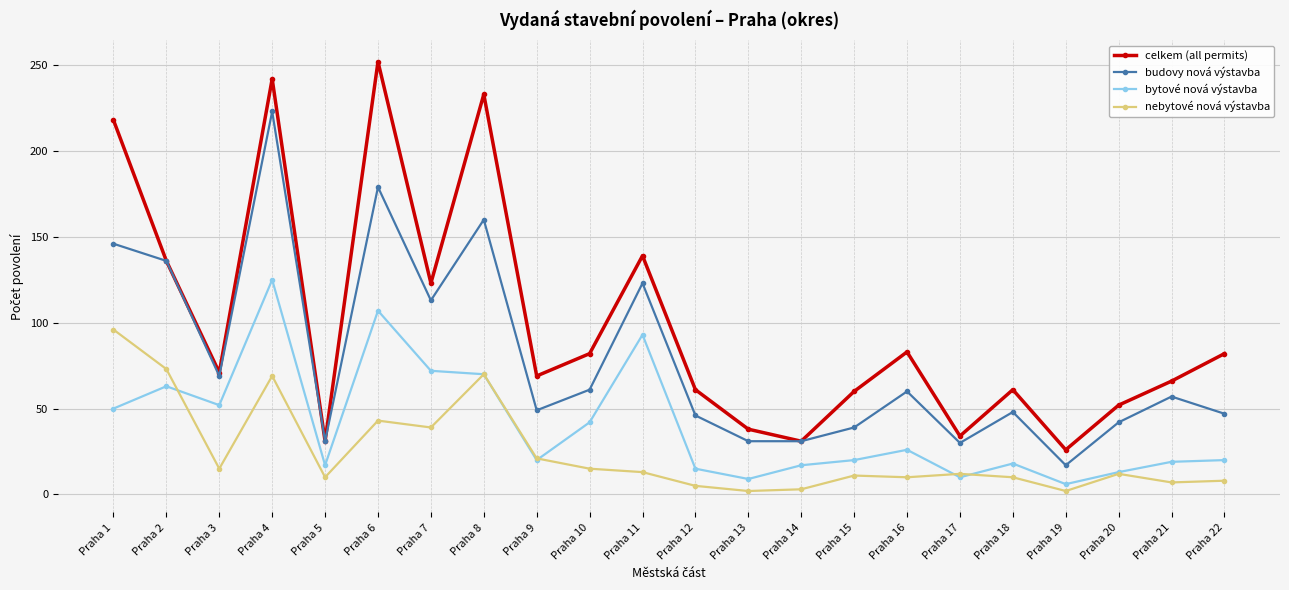

True or false: celkem (all permits) has a value of 93 at Praha 12.

False